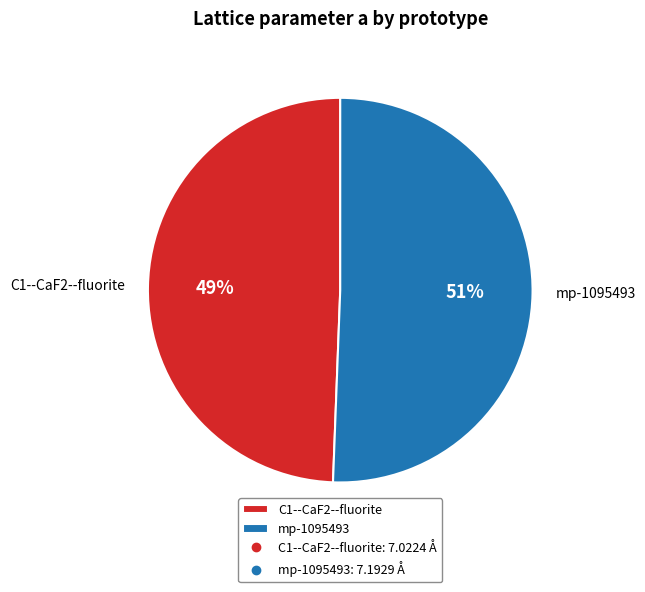

Which has a higher value, mp-1095493 or C1--CaF2--fluorite?

mp-1095493